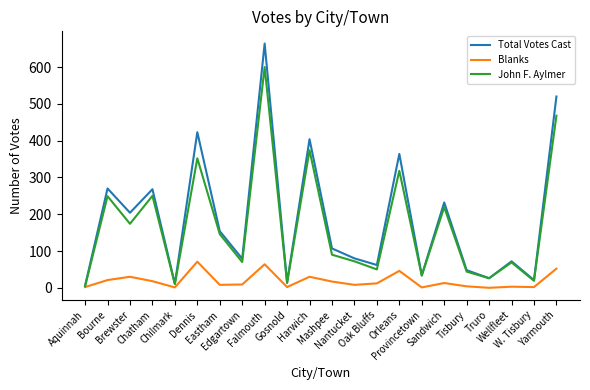

List the series in order of their peak value, highest first.

Total Votes Cast, John F. Aylmer, Blanks